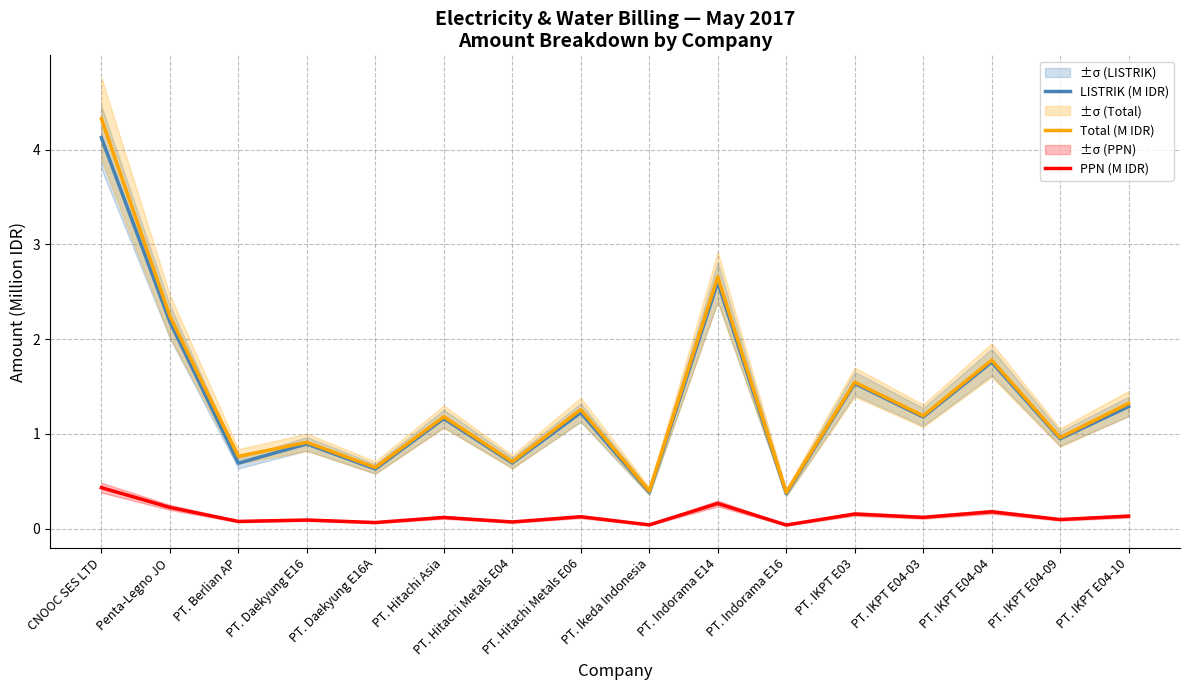

Read the PPN (M IDR) value at PT. Hitachi Metals E06.

0.1